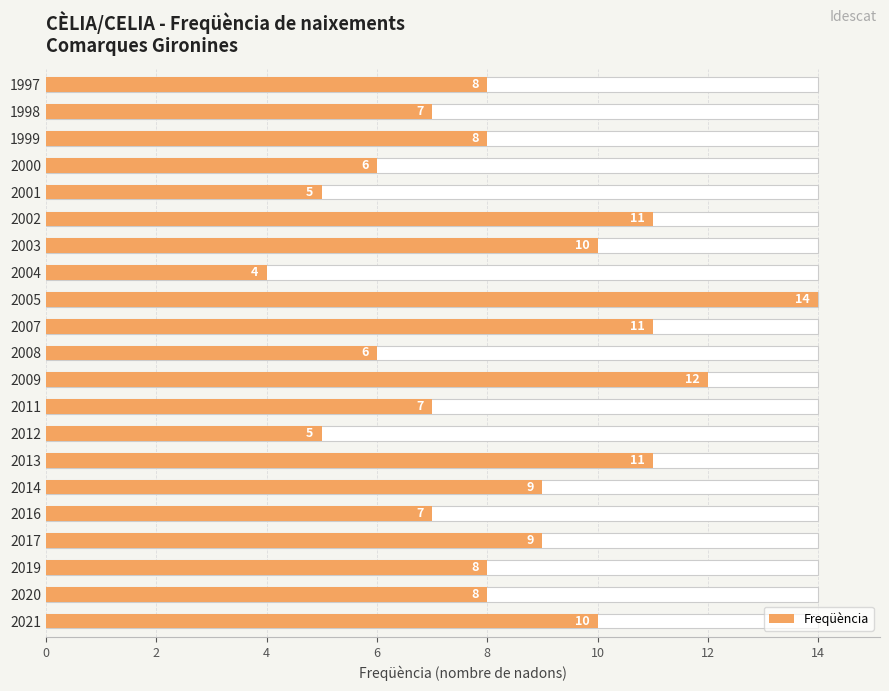

What is the average value?

8